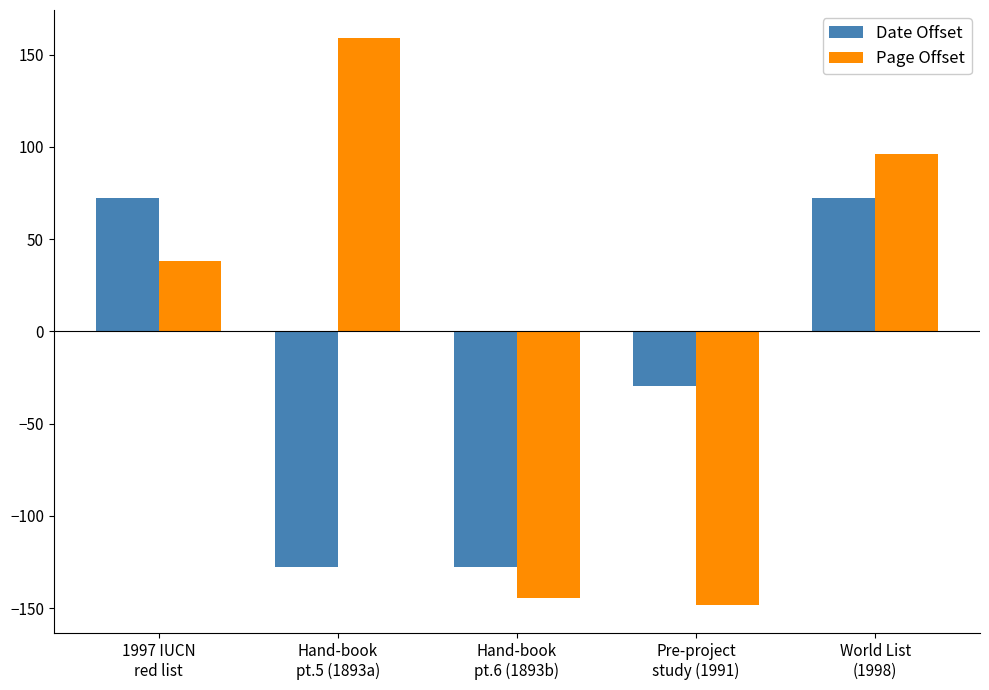

How many data points in Date Offset are less than -29?

3